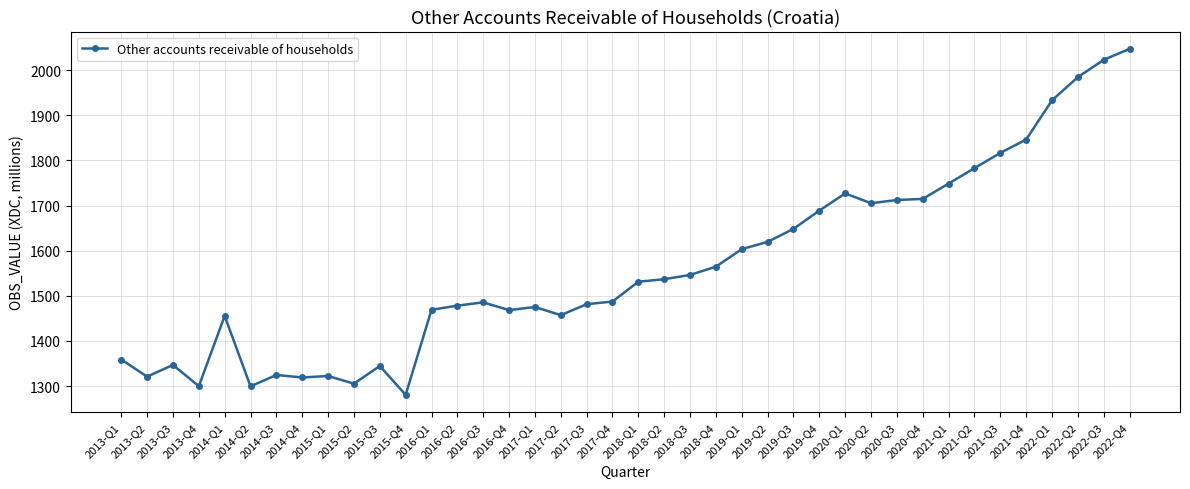

What is the sum of all values?

62560.5